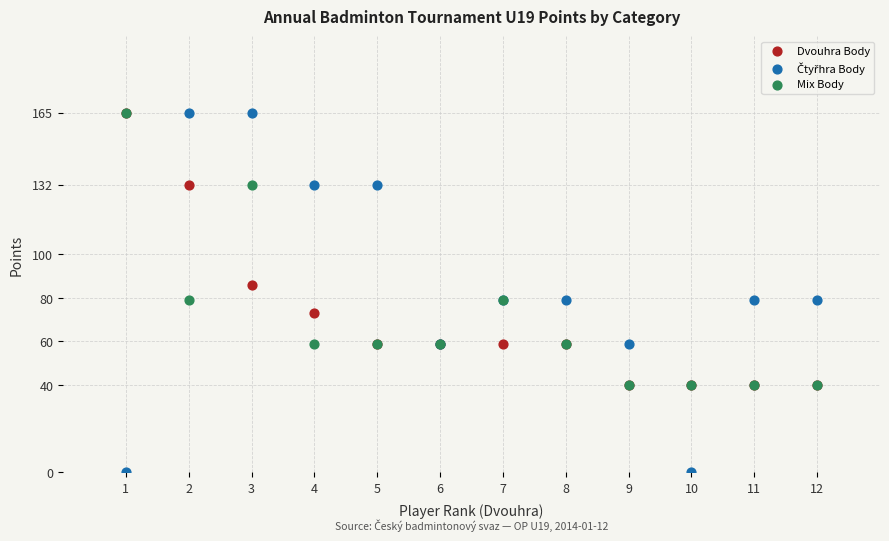

In the Dvouhra Body series, what Y value is closest to 102?

86